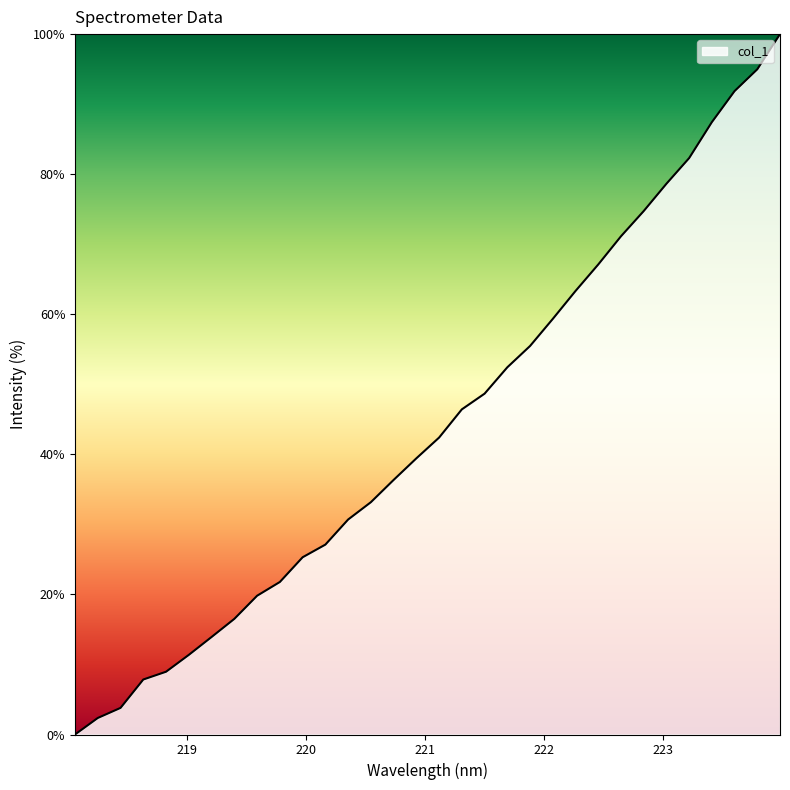

Reading right to left, transcribe all the data shown in this chart.

100.0	95.0	91.9	87.4	82.3	78.6	74.7	71.1	67.1	63.3	59.3	55.5	52.4	48.7	46.4	42.4	39.4	36.3	33.2	30.7	27.1	25.3	21.8	19.8	16.5	13.9	11.4	9.0	7.9	3.8	2.4	0.0